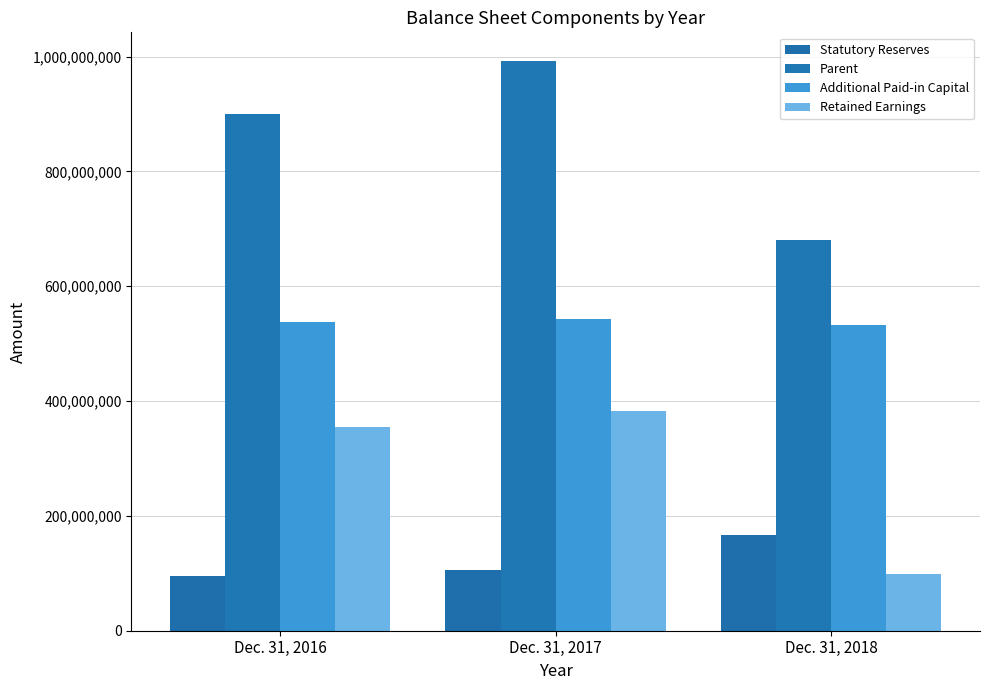

What is the value of the Additional Paid-in Capital bar at the 1st from the left?

538414246